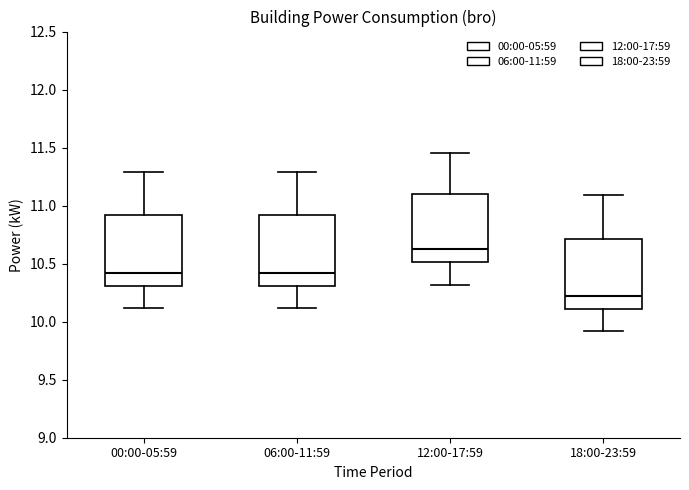

Reading left to right, read every box against the y-axis: the position of its median line, the range the box covers, and the ends of its whiskers. The values are not printed on the chart, so give them approximately, as read against the axis.

00:00-05:59: median 10.40, box 10.30 to 10.90, whiskers 10.10 to 11.30
06:00-11:59: median 10.40, box 10.30 to 10.90, whiskers 10.10 to 11.30
12:00-17:59: median 10.65, box 10.50 to 11.10, whiskers 10.30 to 11.45
18:00-23:59: median 10.20, box 10.10 to 10.70, whiskers 9.90 to 11.10